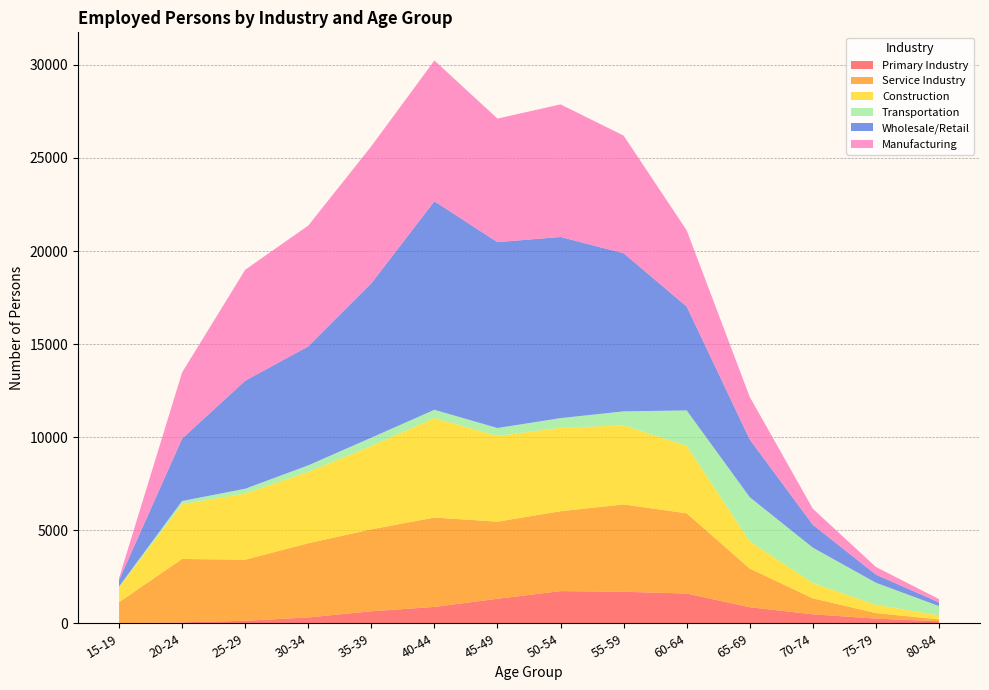

What is the maximum value for Primary Industry?

1729